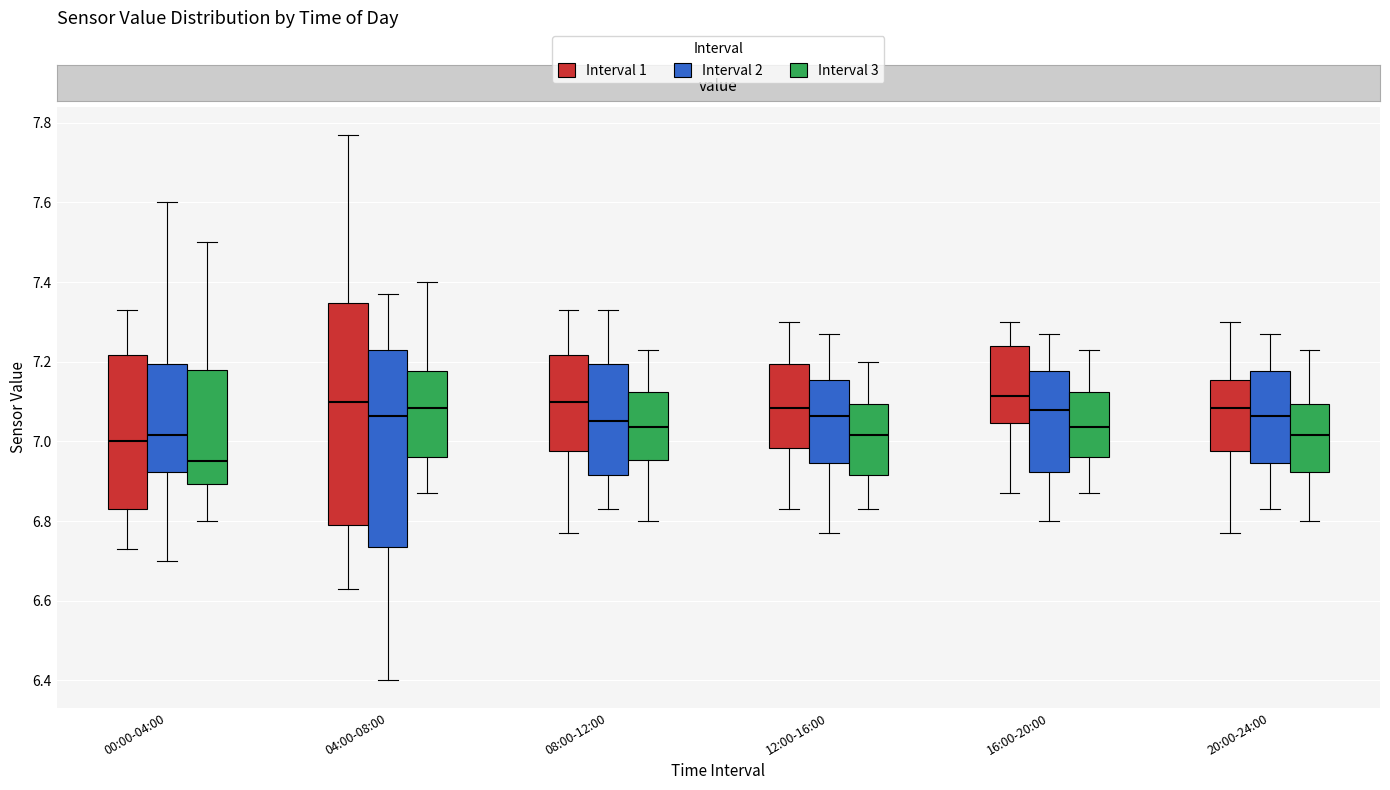

Reading left to right, transcribe this box plot: for each box, give where its median line is, the range the box spans, and where its two whiskers end, as read against the y-axis. The values are not printed on the chart, so give them approximately, as read against the axis.

00:00-04:00 (Interval 1): median 7.00, box 6.84 to 7.22, whiskers 6.74 to 7.34
00:00-04:00 (Interval 2): median 7.02, box 6.92 to 7.20, whiskers 6.70 to 7.60
00:00-04:00 (Interval 3): median 6.96, box 6.90 to 7.18, whiskers 6.80 to 7.50
04:00-08:00 (Interval 1): median 7.10, box 6.80 to 7.34, whiskers 6.64 to 7.78
04:00-08:00 (Interval 2): median 7.06, box 6.74 to 7.24, whiskers 6.40 to 7.38
04:00-08:00 (Interval 3): median 7.08, box 6.96 to 7.18, whiskers 6.88 to 7.40
08:00-12:00 (Interval 1): median 7.10, box 6.98 to 7.22, whiskers 6.78 to 7.34
08:00-12:00 (Interval 2): median 7.06, box 6.92 to 7.20, whiskers 6.84 to 7.34
08:00-12:00 (Interval 3): median 7.04, box 6.96 to 7.12, whiskers 6.80 to 7.24
12:00-16:00 (Interval 1): median 7.08, box 6.98 to 7.20, whiskers 6.84 to 7.30
12:00-16:00 (Interval 2): median 7.06, box 6.94 to 7.16, whiskers 6.78 to 7.28
12:00-16:00 (Interval 3): median 7.02, box 6.92 to 7.10, whiskers 6.84 to 7.20
16:00-20:00 (Interval 1): median 7.12, box 7.04 to 7.24, whiskers 6.88 to 7.30
16:00-20:00 (Interval 2): median 7.08, box 6.92 to 7.18, whiskers 6.80 to 7.28
16:00-20:00 (Interval 3): median 7.04, box 6.96 to 7.12, whiskers 6.88 to 7.24
20:00-24:00 (Interval 1): median 7.08, box 6.98 to 7.16, whiskers 6.78 to 7.30
20:00-24:00 (Interval 2): median 7.06, box 6.94 to 7.18, whiskers 6.84 to 7.28
20:00-24:00 (Interval 3): median 7.02, box 6.92 to 7.10, whiskers 6.80 to 7.24